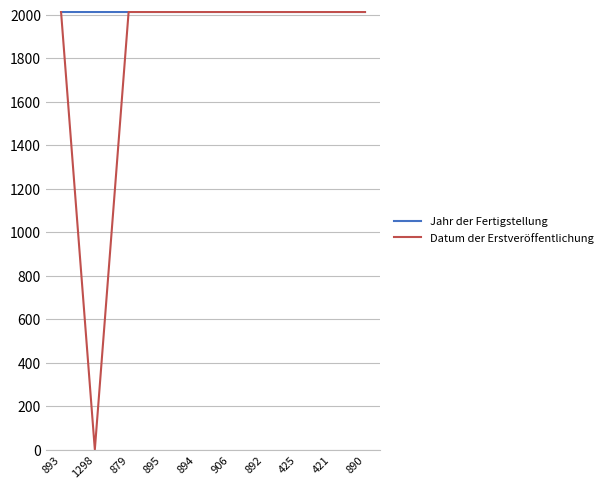

Is it true that Datum der Erstveröffentlichung equals 2014 at 892?

True